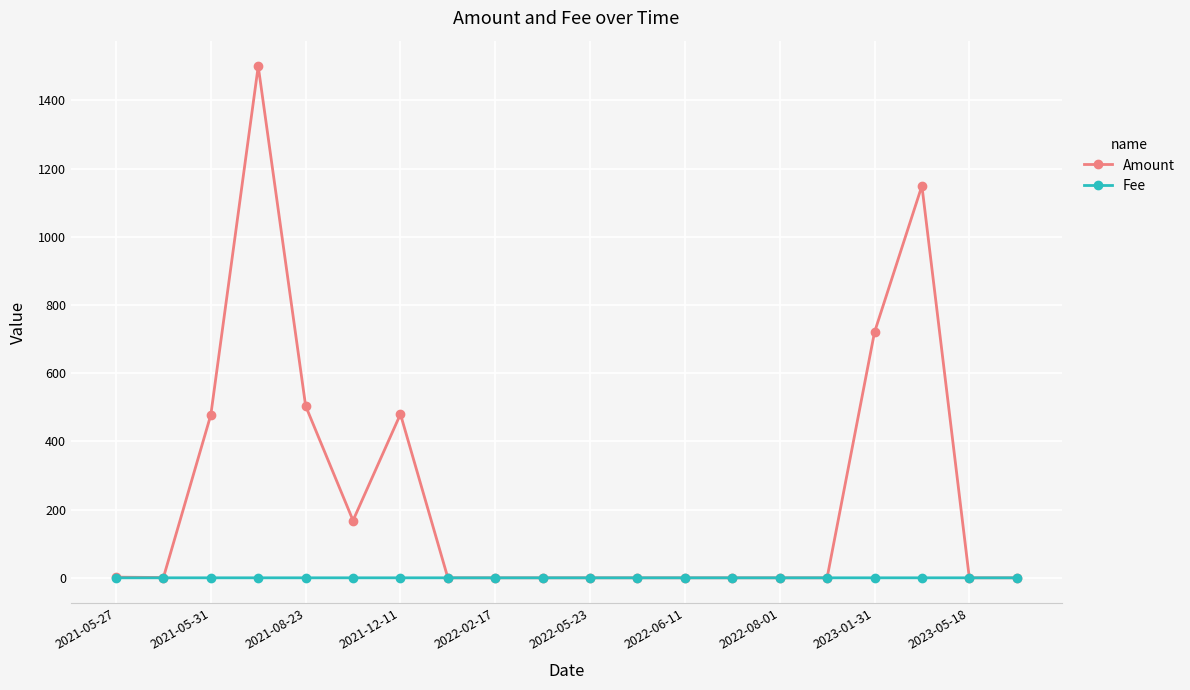

What is the average value of the Amount series?

250.1